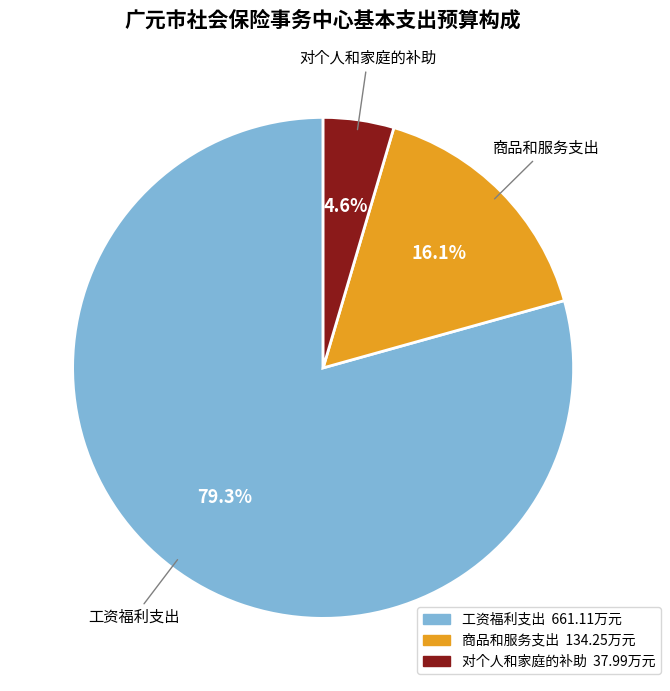

What percentage is the 商品和服务支出 slice, to the nearest percent?

16%